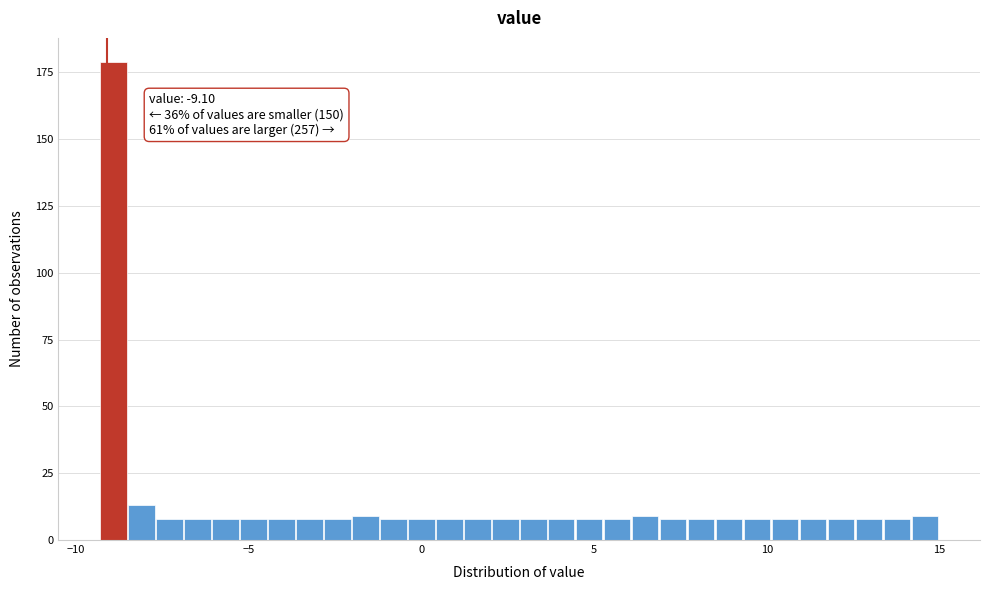

Read against the x-axis, roughly where is the centre of the tallest bar?

-9.0